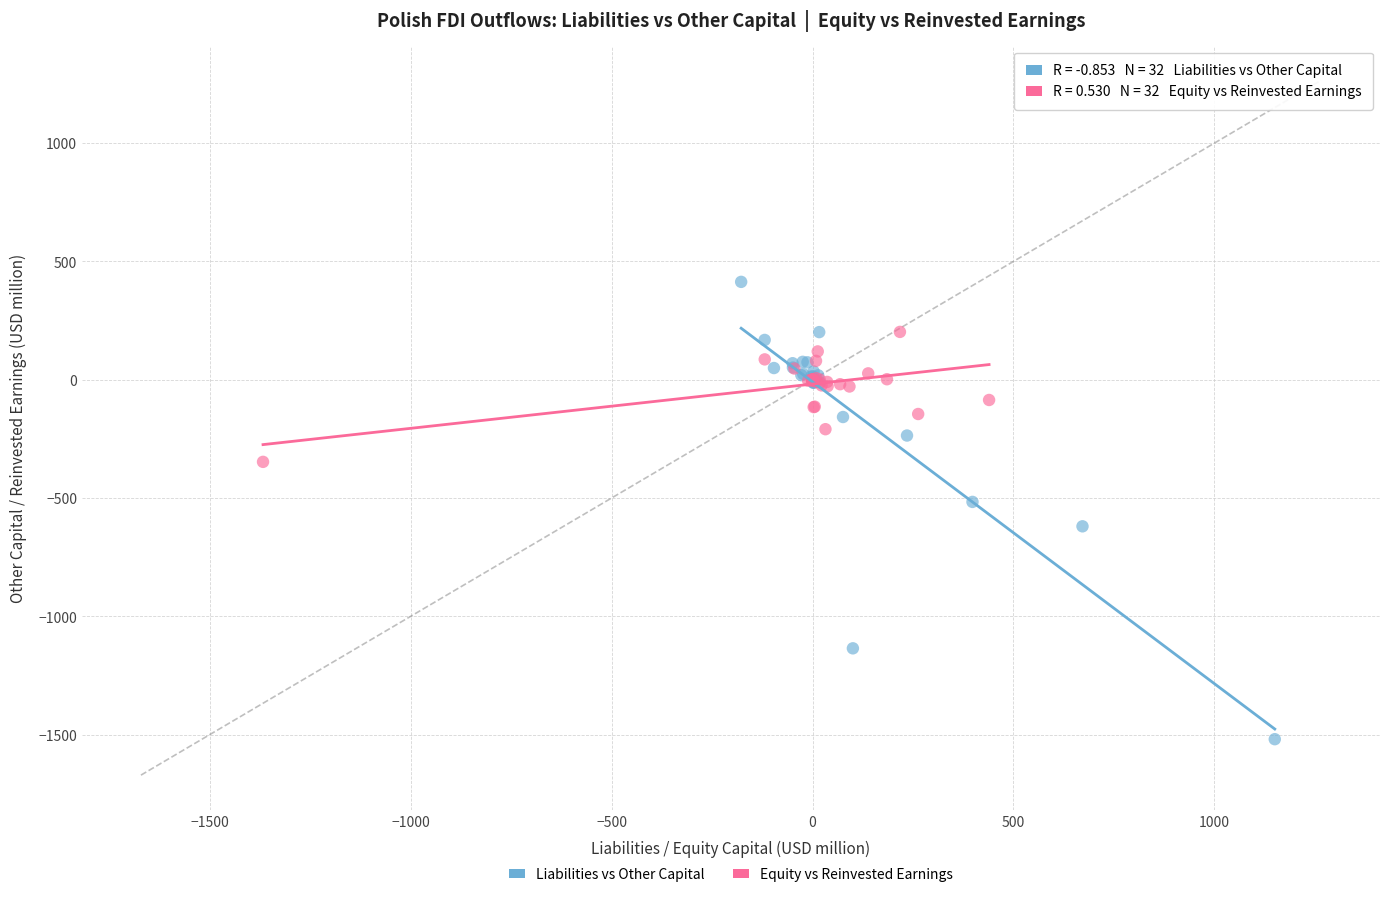

Which series reaches the minimum Y coordinate?

Liabilities vs Other Capital